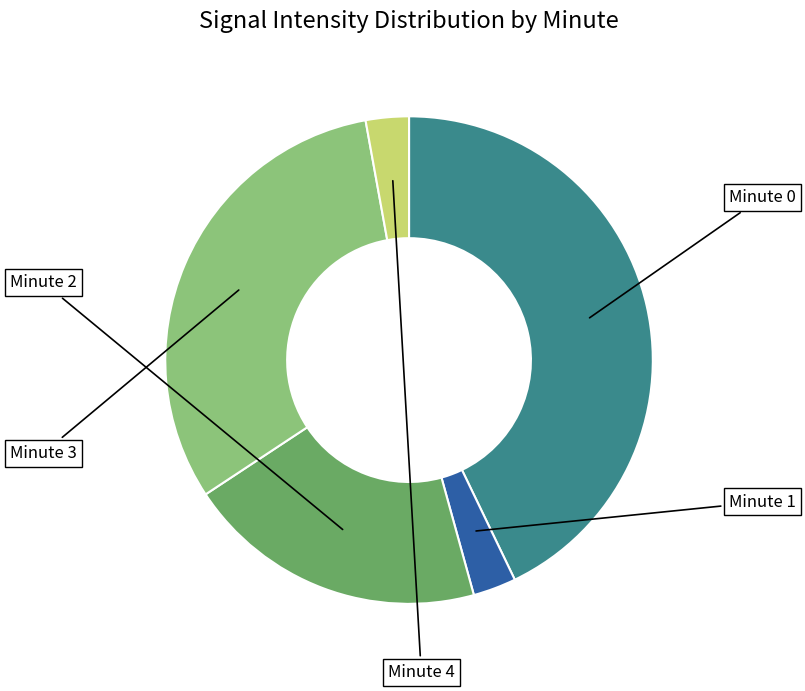

Is there any slice that represents more than half of the pie?

No